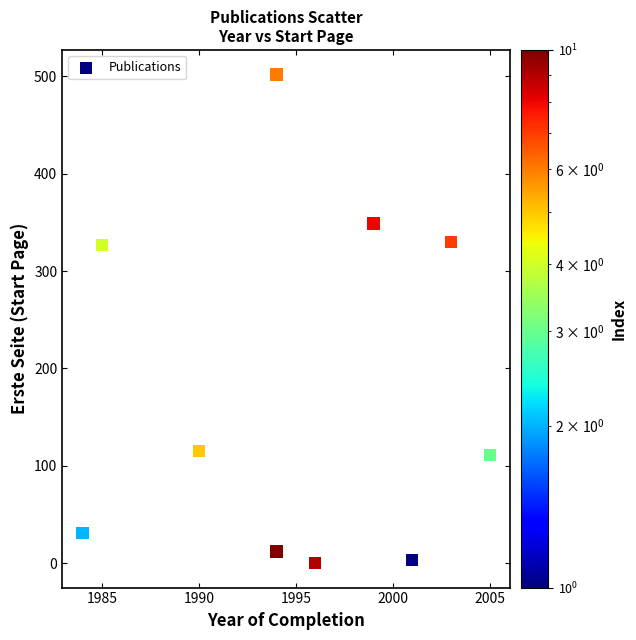

What is the average X value?

1995